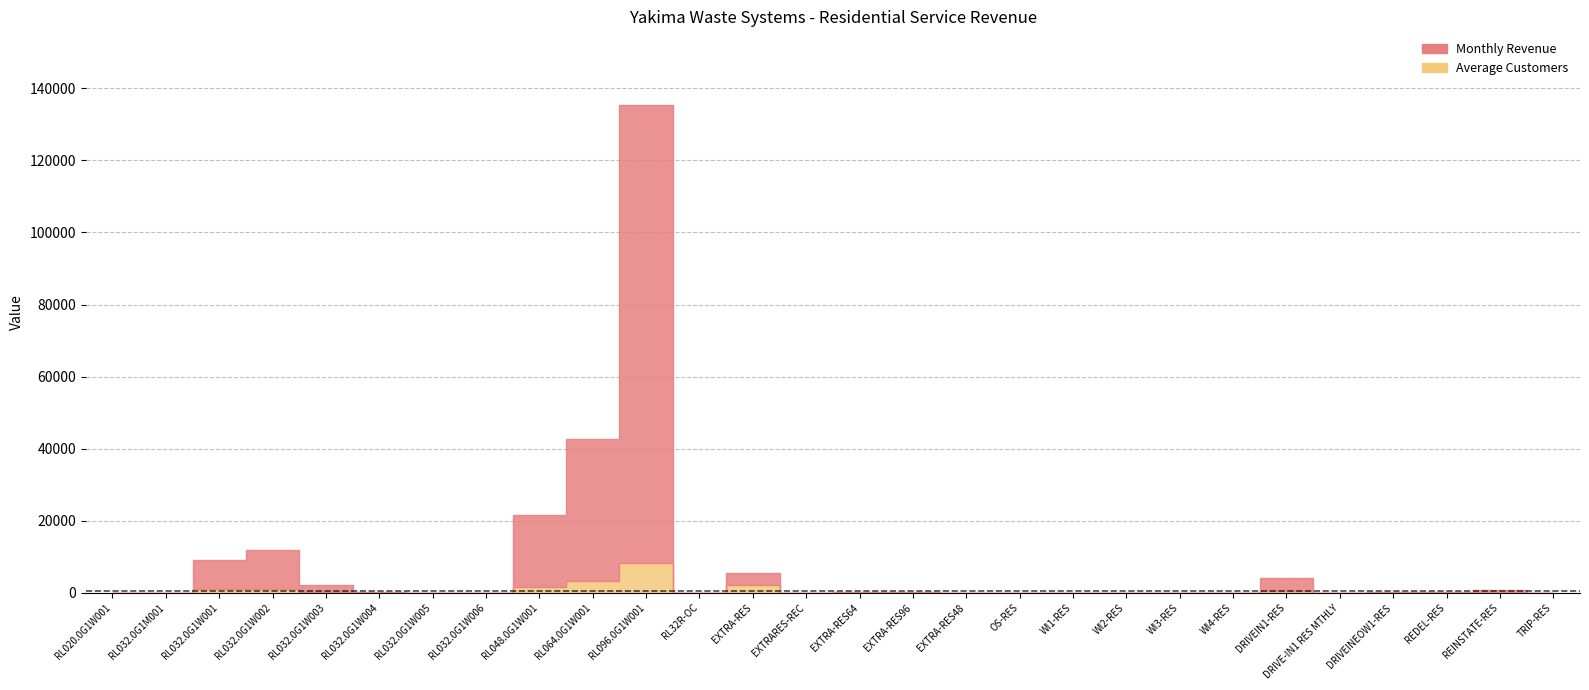

Rank the series by their maximum value, from lowest to highest.

Average Customers, Monthly Revenue